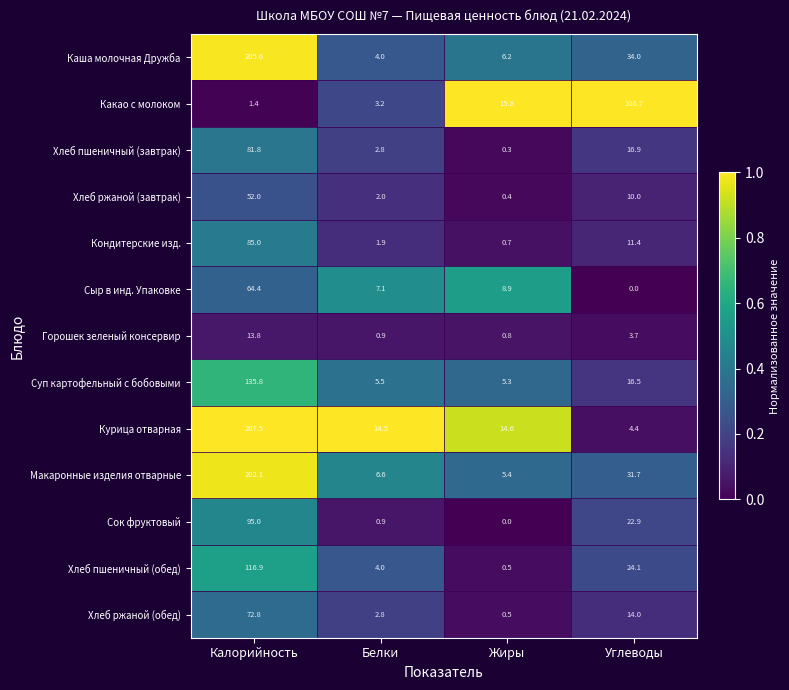

At which category is the sum across all series the highest?

Калорийность